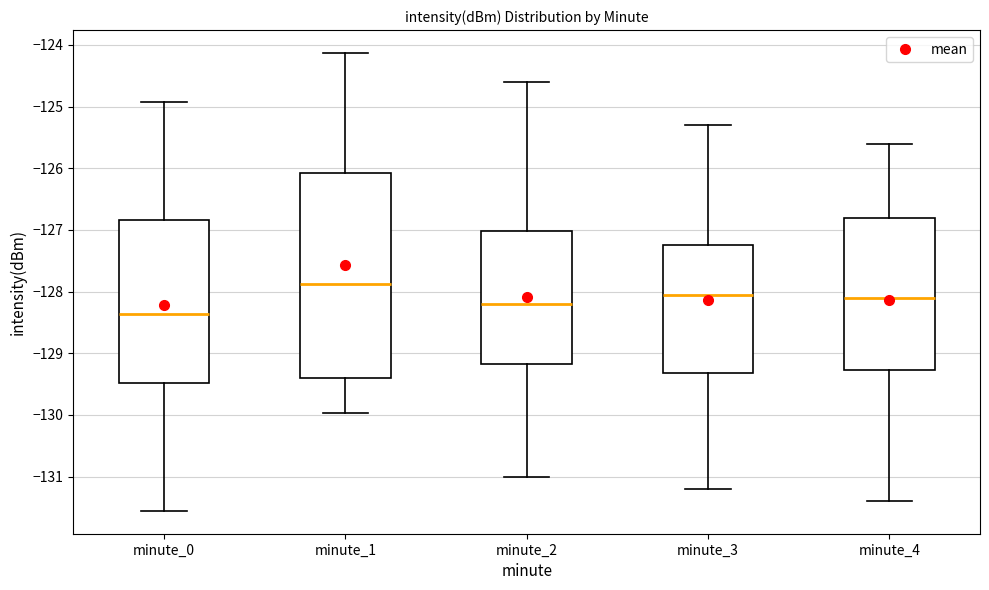

Reading left to right, transcribe this box plot: for each box, give where its median line is, the range the box spans, and where its two whiskers end, as read against the y-axis. The values are not printed on the chart, so give them approximately, as read against the axis.

minute_0: median -128.4, box -129.5 to -126.8, whiskers -131.6 to -124.9
minute_1: median -127.9, box -129.4 to -126.1, whiskers -130.0 to -124.1
minute_2: median -128.2, box -129.2 to -127.0, whiskers -131.0 to -124.6
minute_3: median -128.0, box -129.3 to -127.2, whiskers -131.2 to -125.3
minute_4: median -128.1, box -129.3 to -126.8, whiskers -131.4 to -125.6